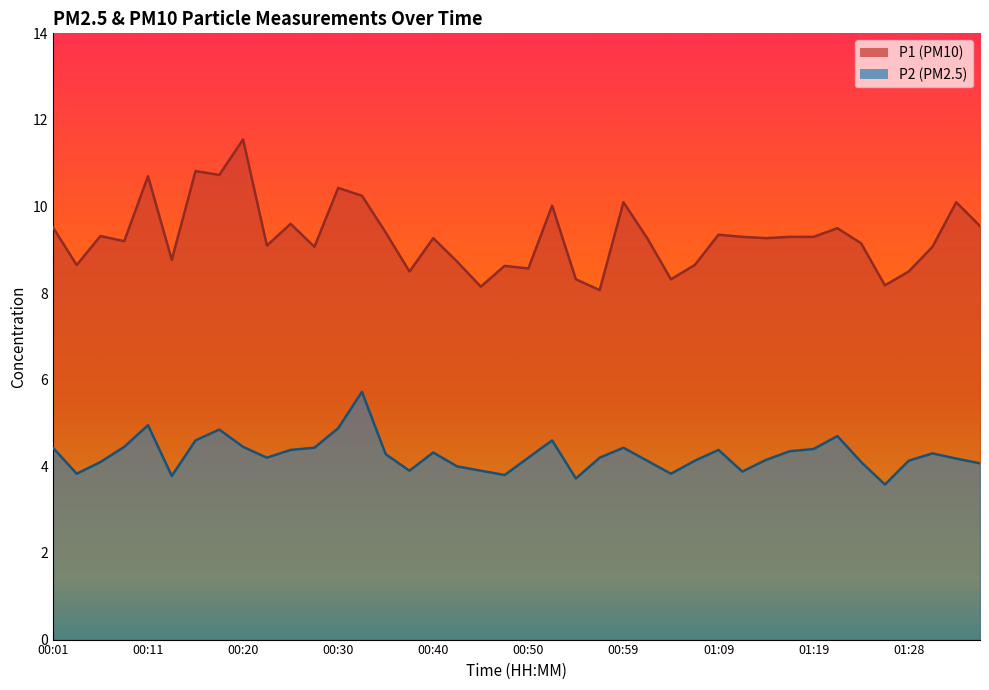

Rank the series by their average value, from highest to lowest.

P1, P2